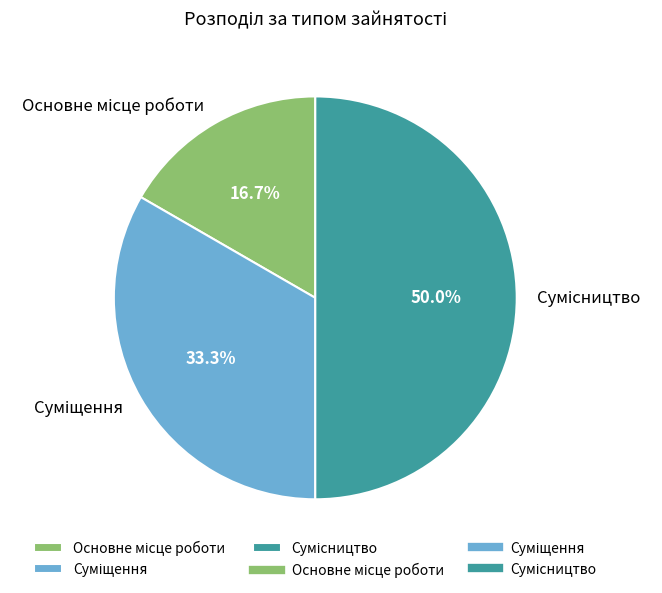

What is the change in value from Основне місце роботи to Суміщення?

+1